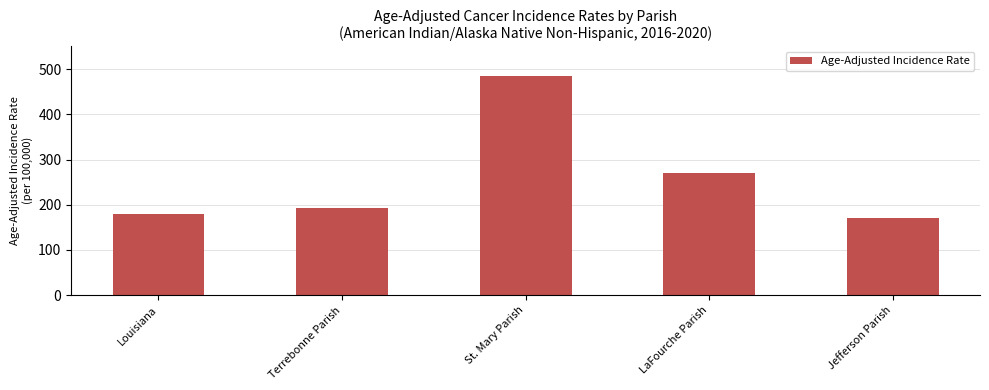

Reading left to right, list all the values displayed in this chart.

180.2	191.9	484.5	270.8	170.8